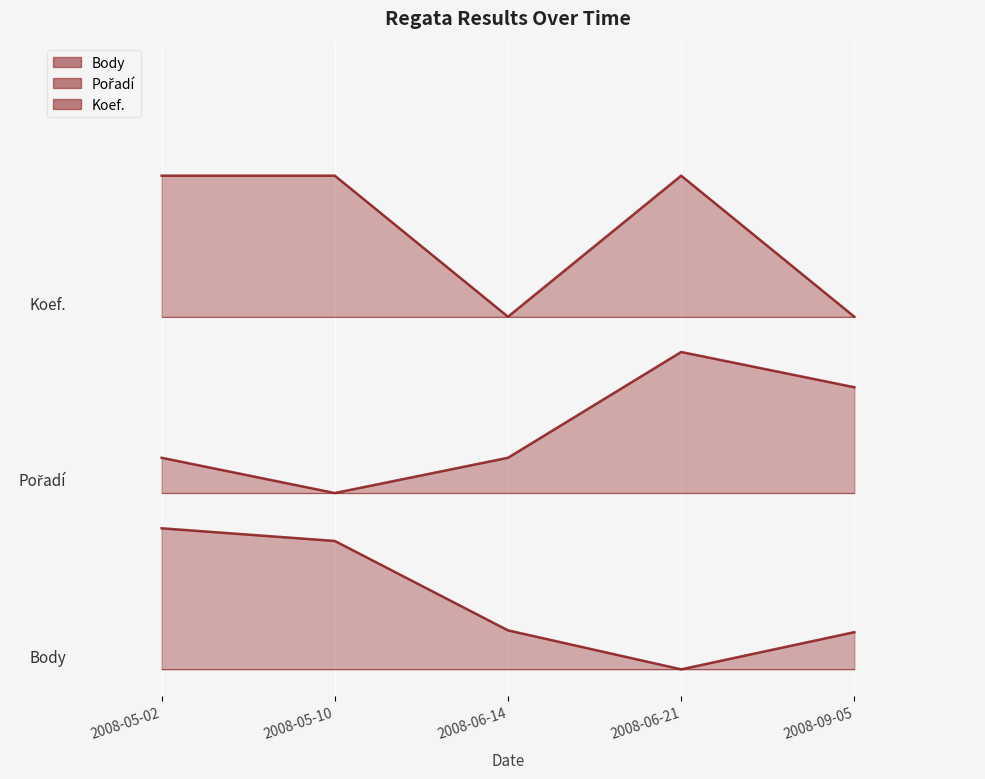

The Koef. series shows 0.4 at 2008-06-14. True or false?

False